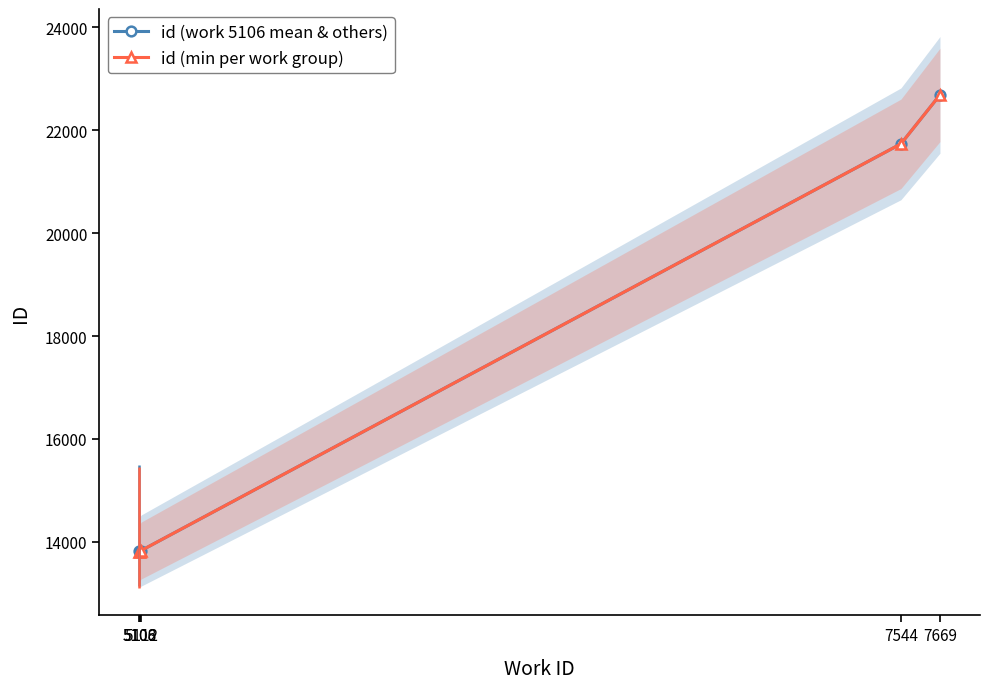

What is the approximate value of id (min per work group) at 5112?

13829.0